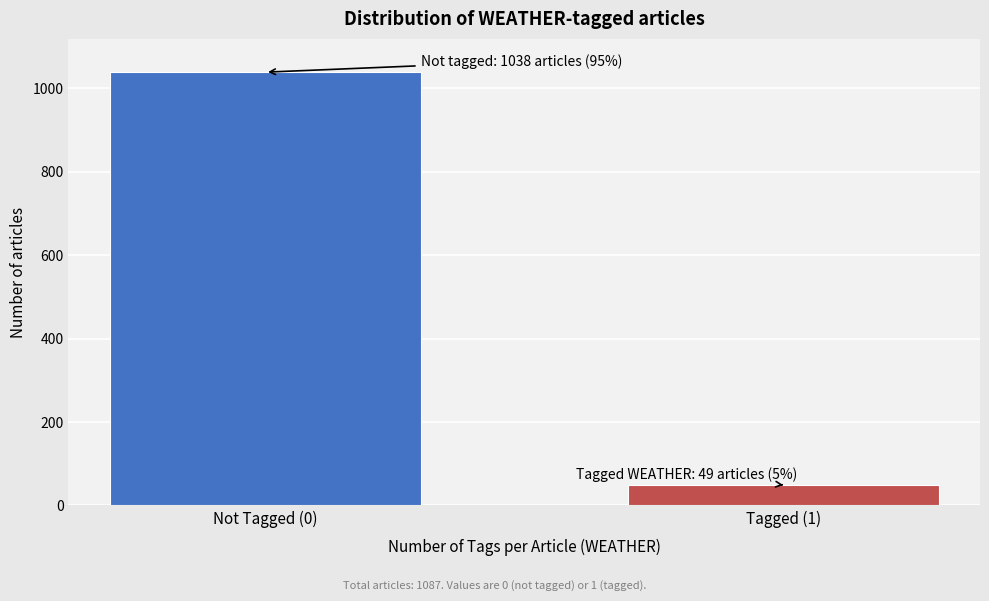

Reading left to right, list all the values displayed in this chart.

Not Tagged (0)=1038	Tagged (1)=49